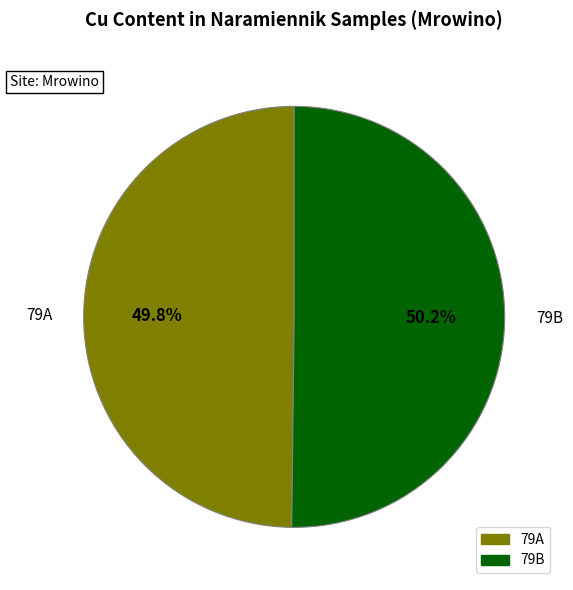

Combined, do 79A and 79B account for over 50%?

Yes